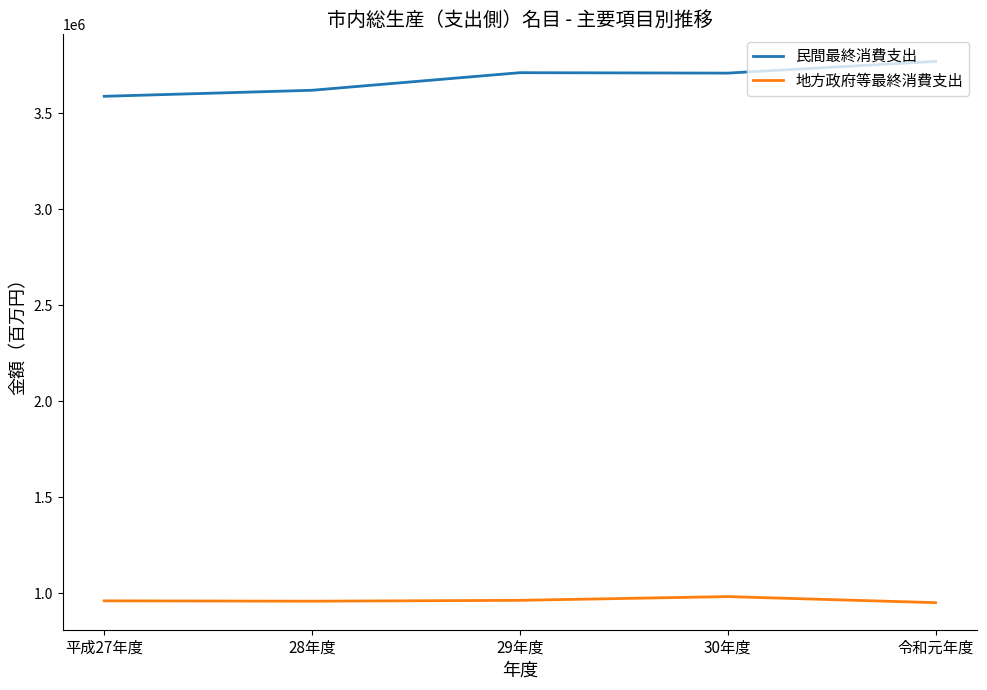

What are all the series names shown in the legend?

民間最終消費支出, 地方政府等最終消費支出